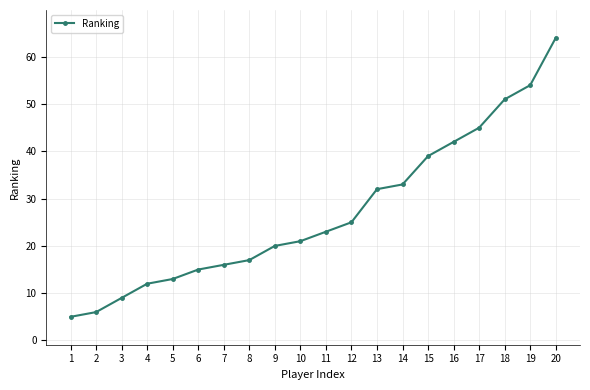

Reading right to left, what are all the values shown in this chart?

20=64	19=54	18=51	17=45	16=42	15=39	14=33	13=32	12=25	11=23	10=21	9=20	8=17	7=16	6=15	5=13	4=12	3=9	2=6	1=5